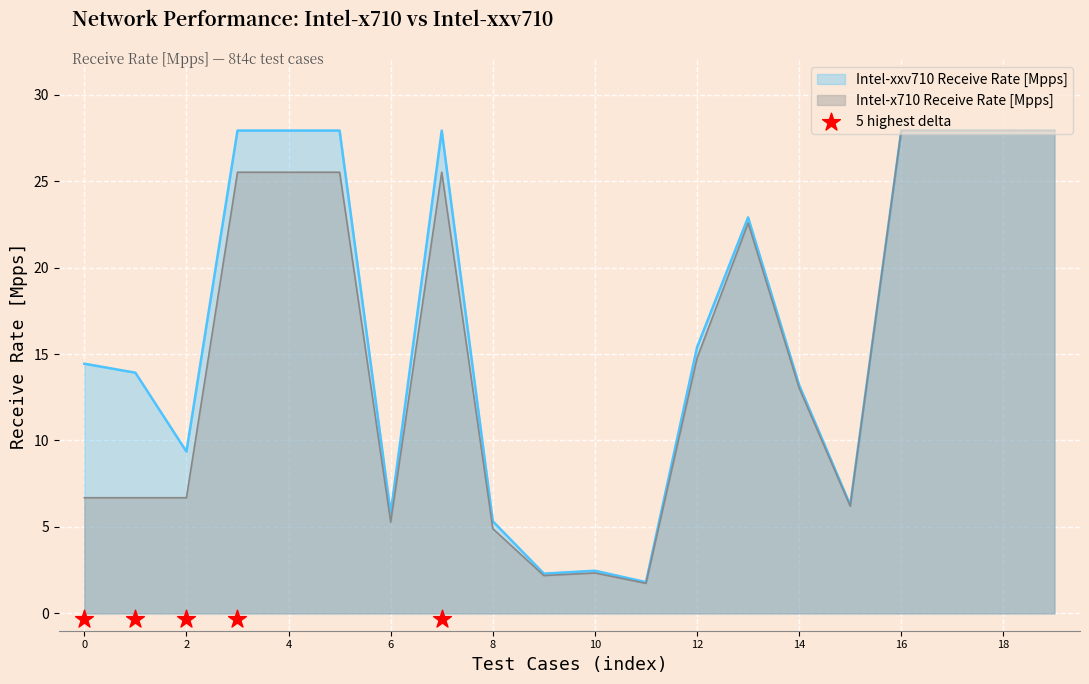

Which series has the widest spread of Y values?

x710